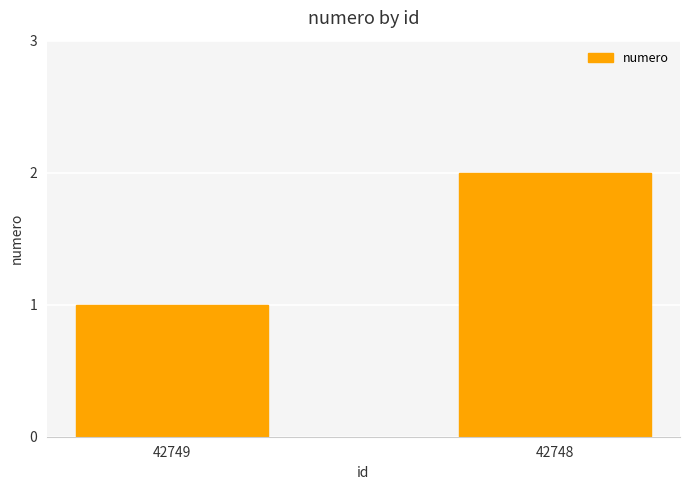

What is the approximate value at 42748?

2